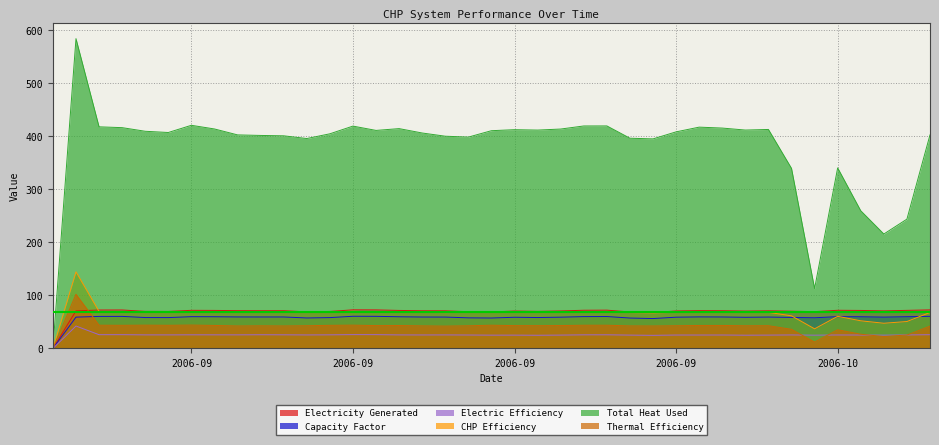

True or false: Capacity Factor has a value of 83.8 at 31.

False